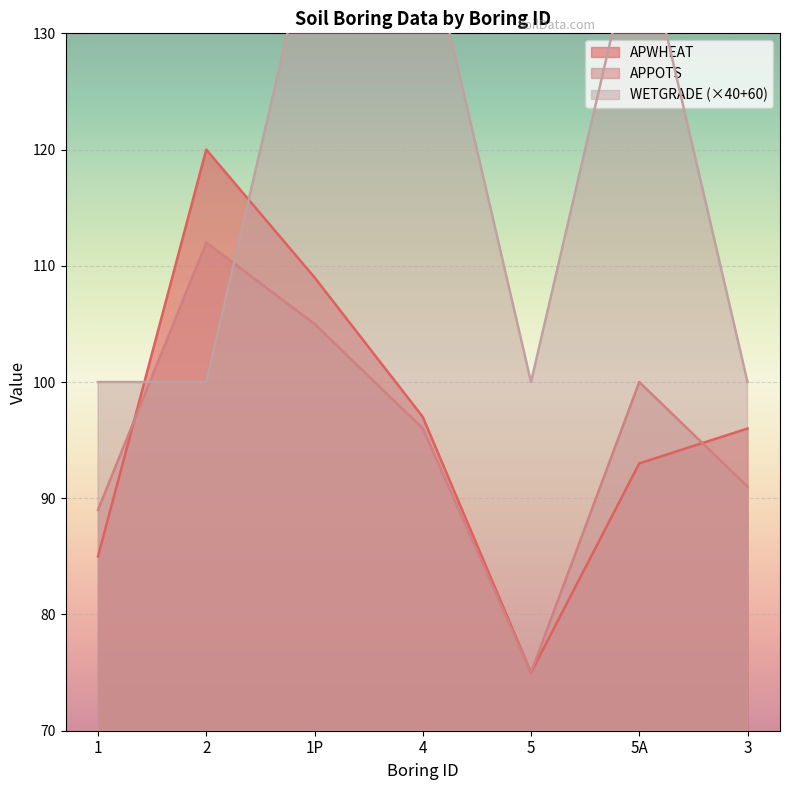

Read the APWHEAT value at 2, to the nearest 5.

120